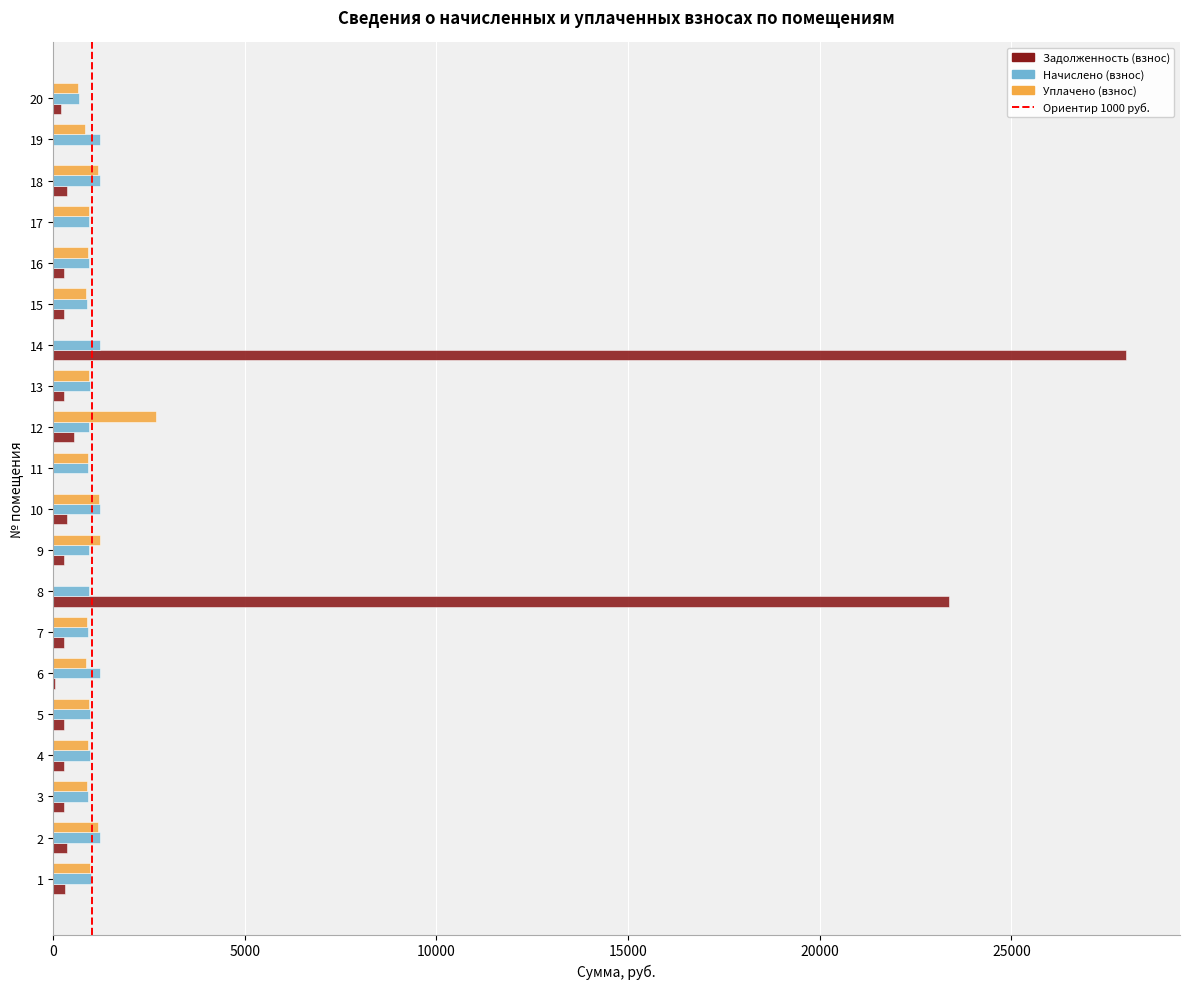

At which category does the chart reach its peak across all series?

14